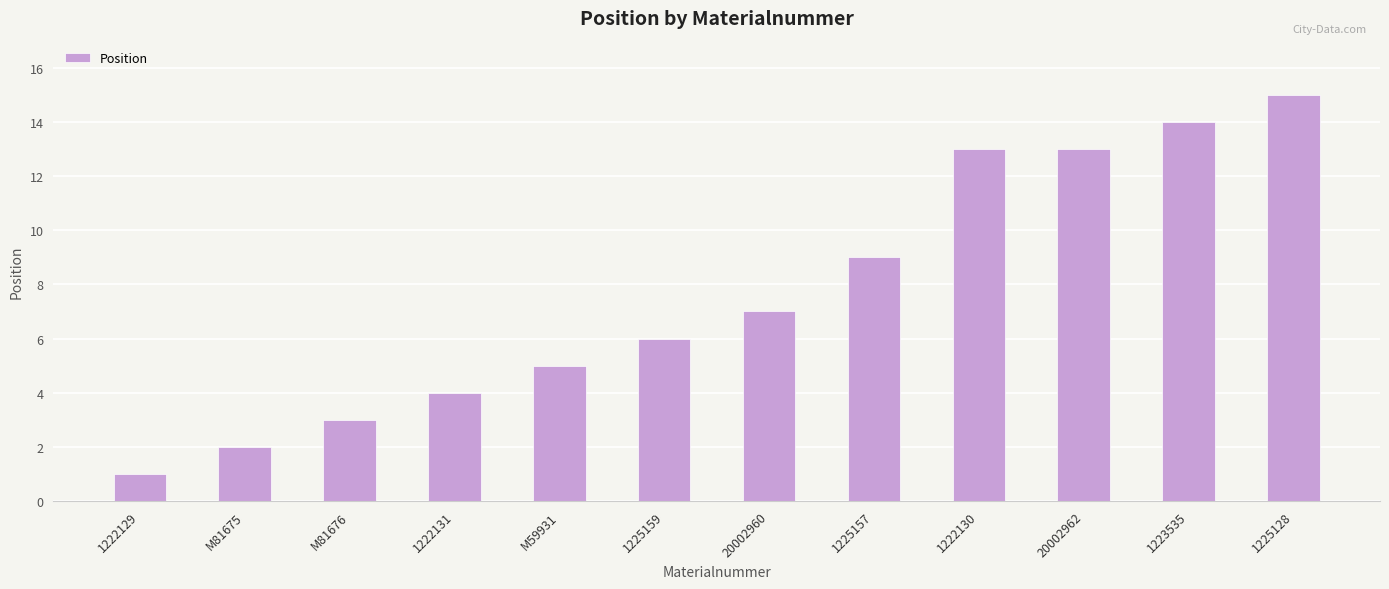

How many data points does each series have?

12